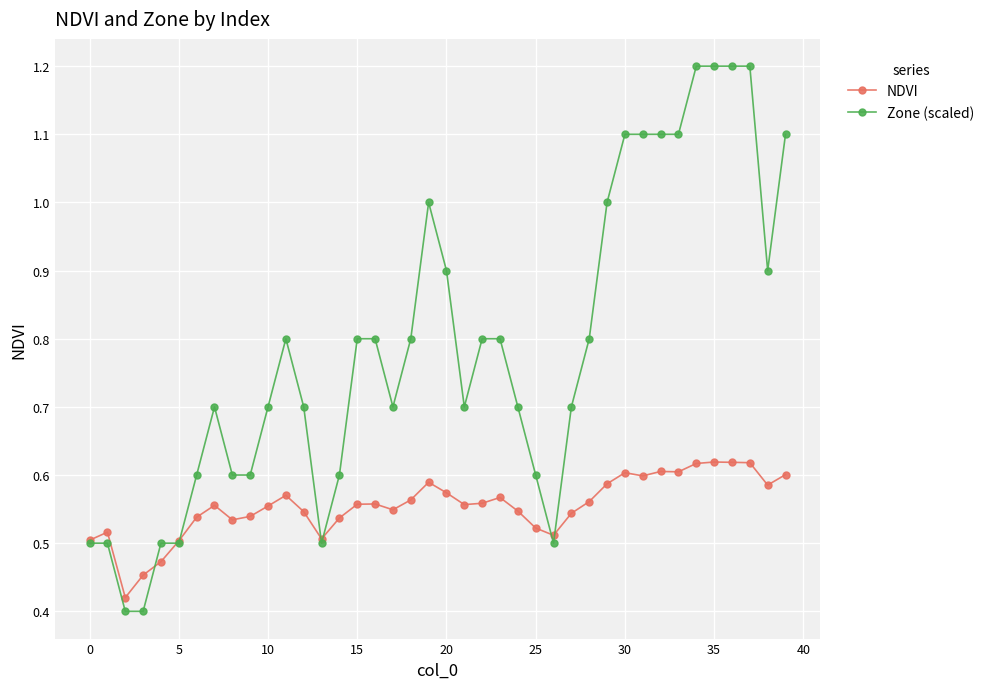

Rank the series by their average value, from lowest to highest.

NDVI, Zone (scaled)